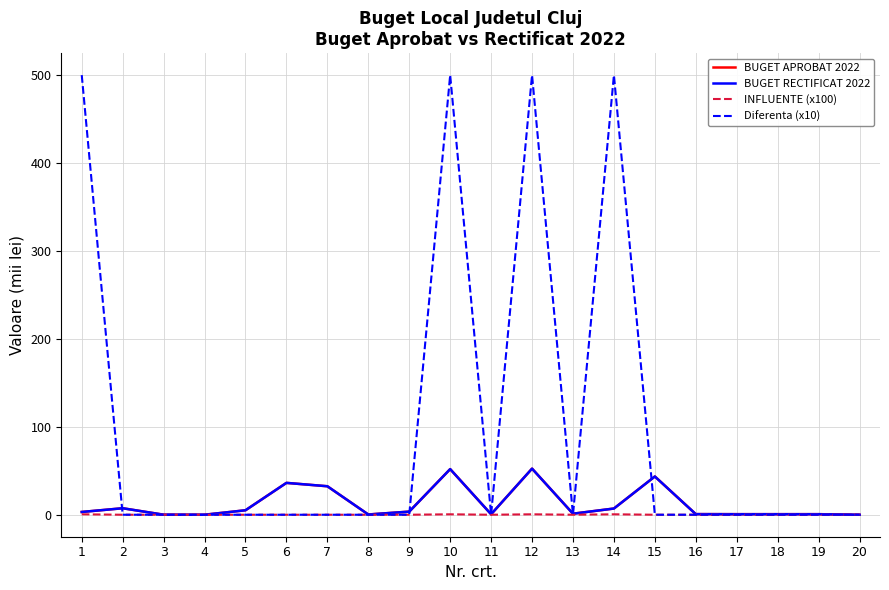

What is the sum of all BUGET APROBAT 2022 values?

247.4